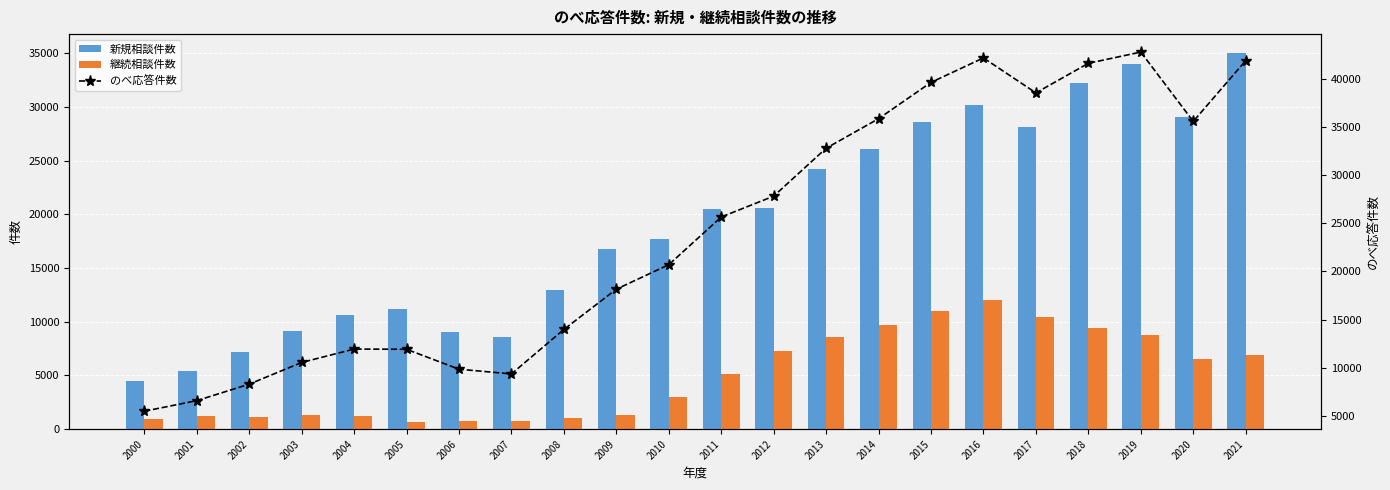

Reading right to left, list all the values displayed in this chart.

新規相談件数: 35040	29069	34002	32253	28142	30163	28638	26136	24216	20584	20483	17713	16792	12956	8626	9087	11223	10670	9182	7183	5382	4499
継続相談件数: 6875	6529	8804	9386	10422	12035	11018	9743	8590	7243	5176	2989	1362	1014	721	750	685	1262	1355	1100	1186	970
のべ応答件数: 41915	35598	42806	41639	38564	42198	39656	35879	32806	27827	25659	20702	18154	13970	9347	9837	11908	11932	10537	8283	6568	5469